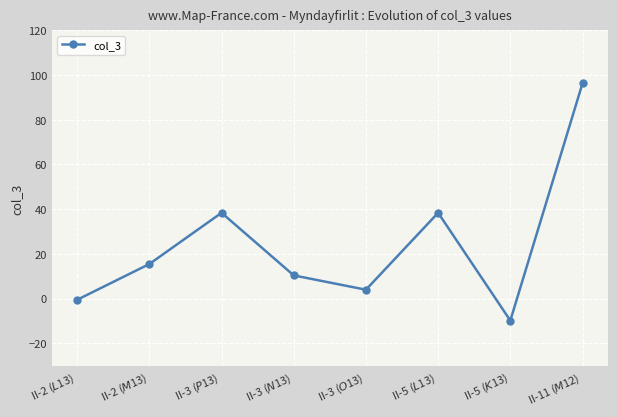

Count the number of values greater than 15.

4